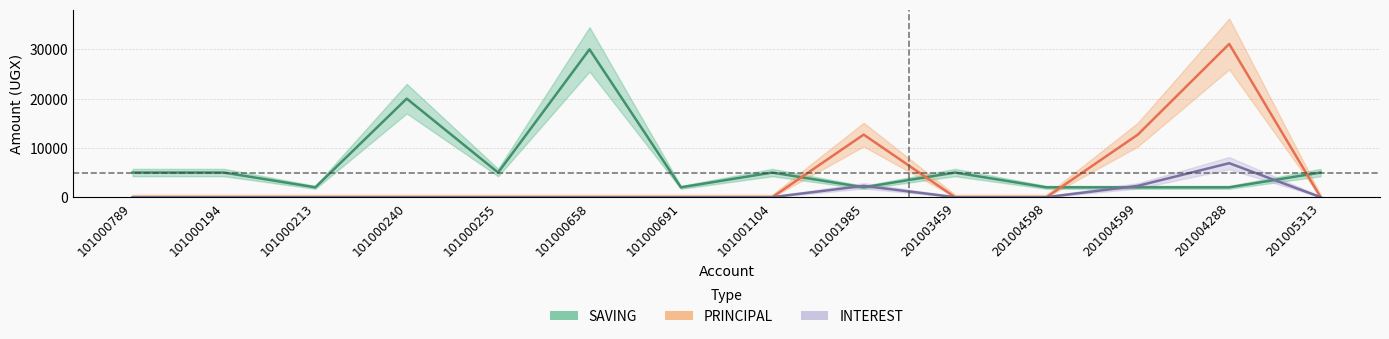

At which label does PRINCIPAL reach its peak?

201004288